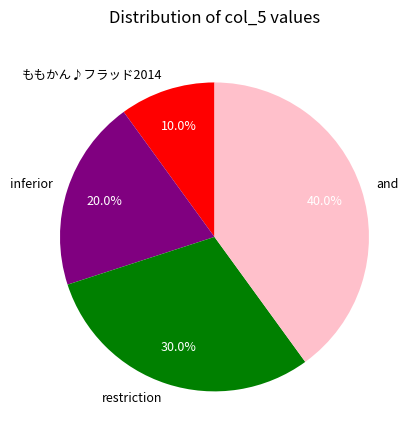

True or false: and accounts for 28% of the total.

False